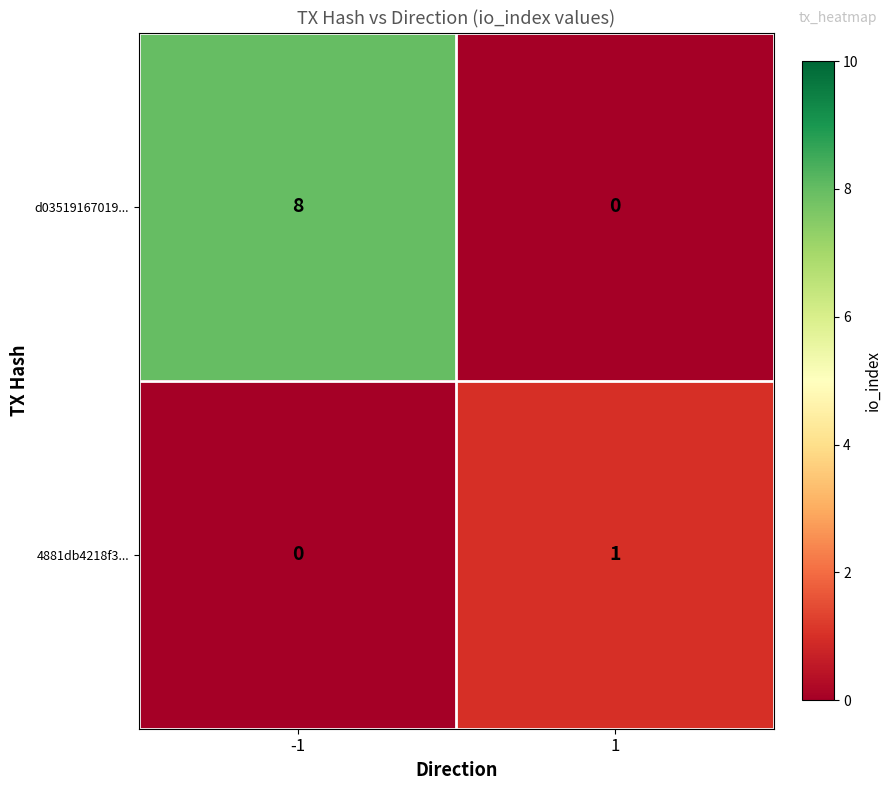

How many categories are shown in the chart?

2